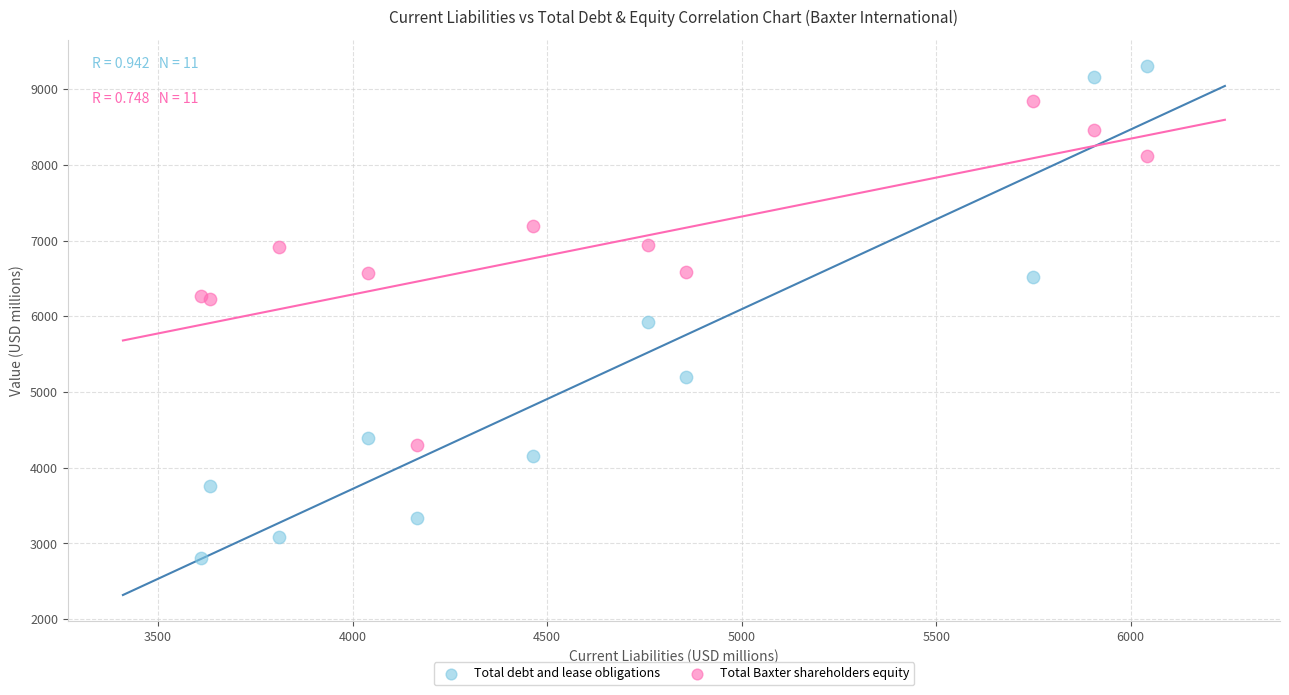

Which series has the largest Y range (max minus min)?

Total debt and lease obligations